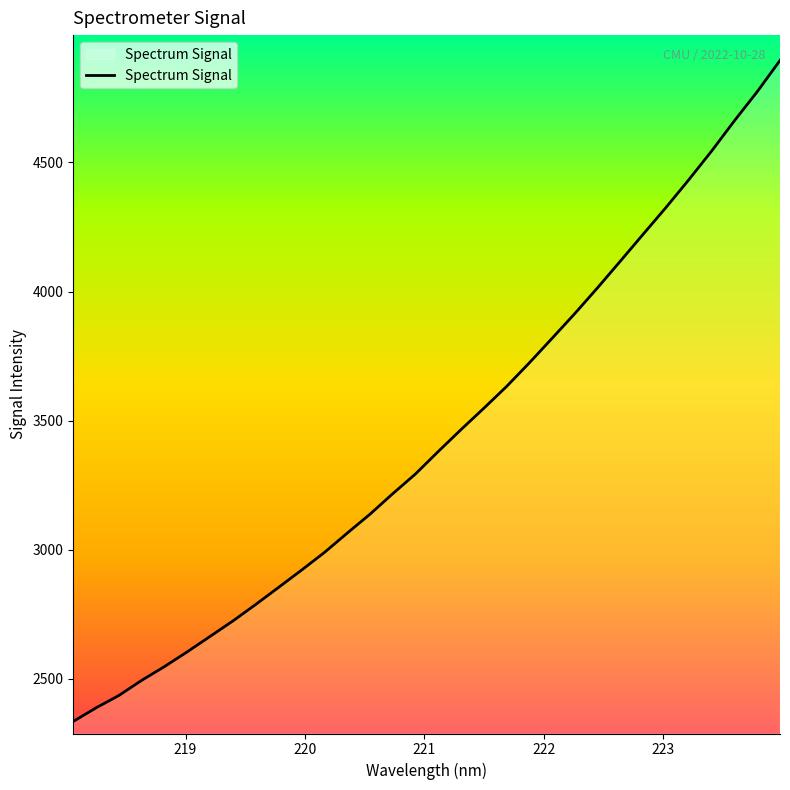

True or false: there are more than 1 points higher than both neighbors.

False